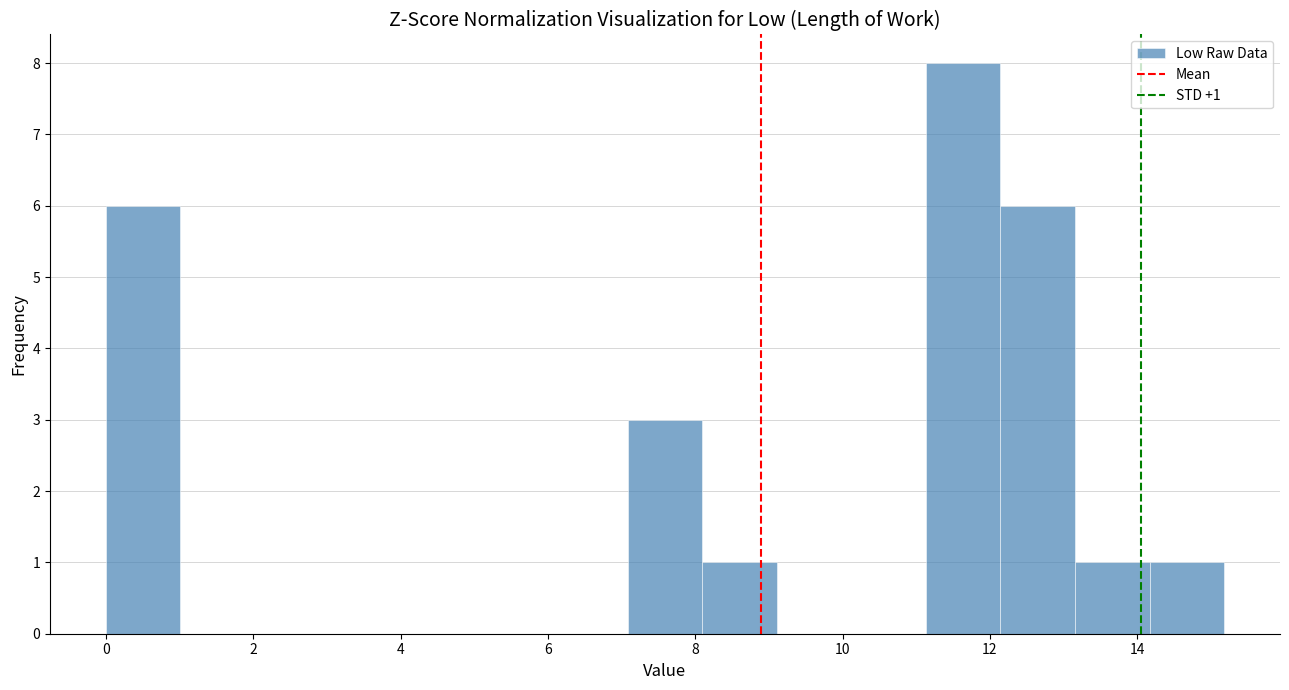

Which range on the x-axis has the tallest bar?

11.2 to 12.2